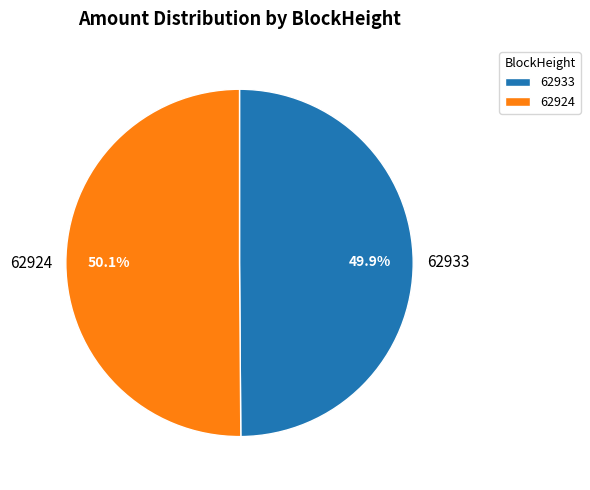

How many slices are in this pie chart?

2